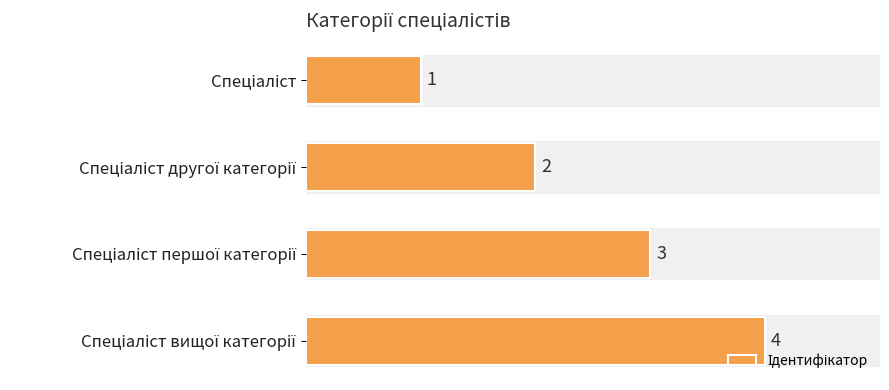

Count the values in the range 2 to 4.

3